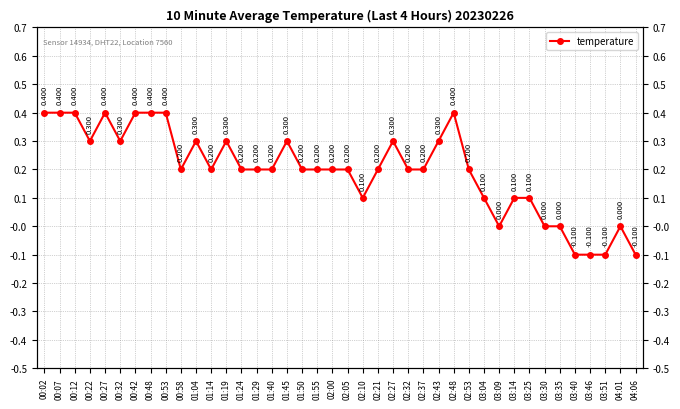

Rank the categories by value from highest to lowest.

00:02, 00:07, 00:12, 00:27, 00:42, 00:48, 00:53, 02:48, 00:22, 00:32, 01:04, 01:19, 01:45, 02:27, 02:43, 00:58, 01:14, 01:24, 01:29, 01:40, 01:50, 01:55, 02:00, 02:05, 02:21, 02:32, 02:37, 02:53, 02:10, 03:04, 03:14, 03:25, 03:09, 03:30, 03:35, 04:01, 03:40, 03:46, 03:51, 04:06